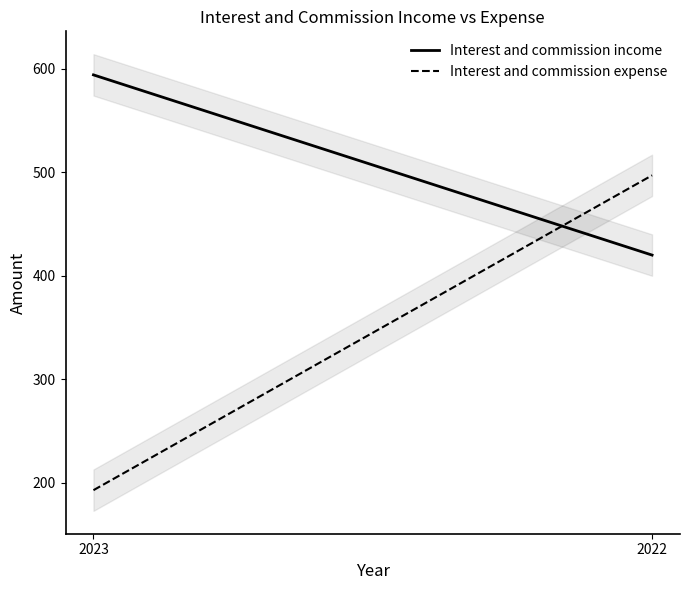

List the series in order of their peak value, highest first.

Interest and commission income, Interest and commission expense